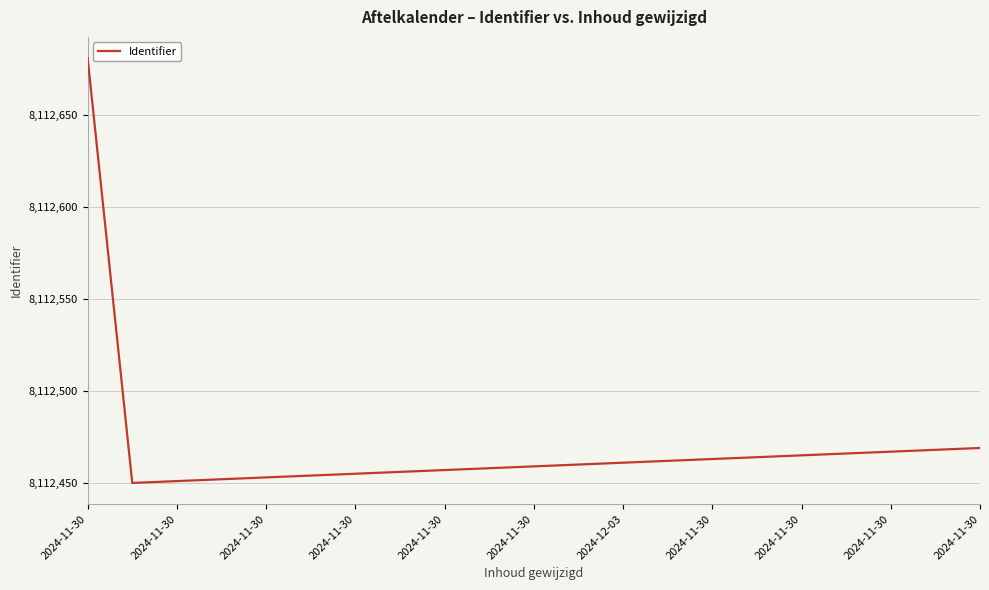

What is the difference between the maximum and minimum values?

231